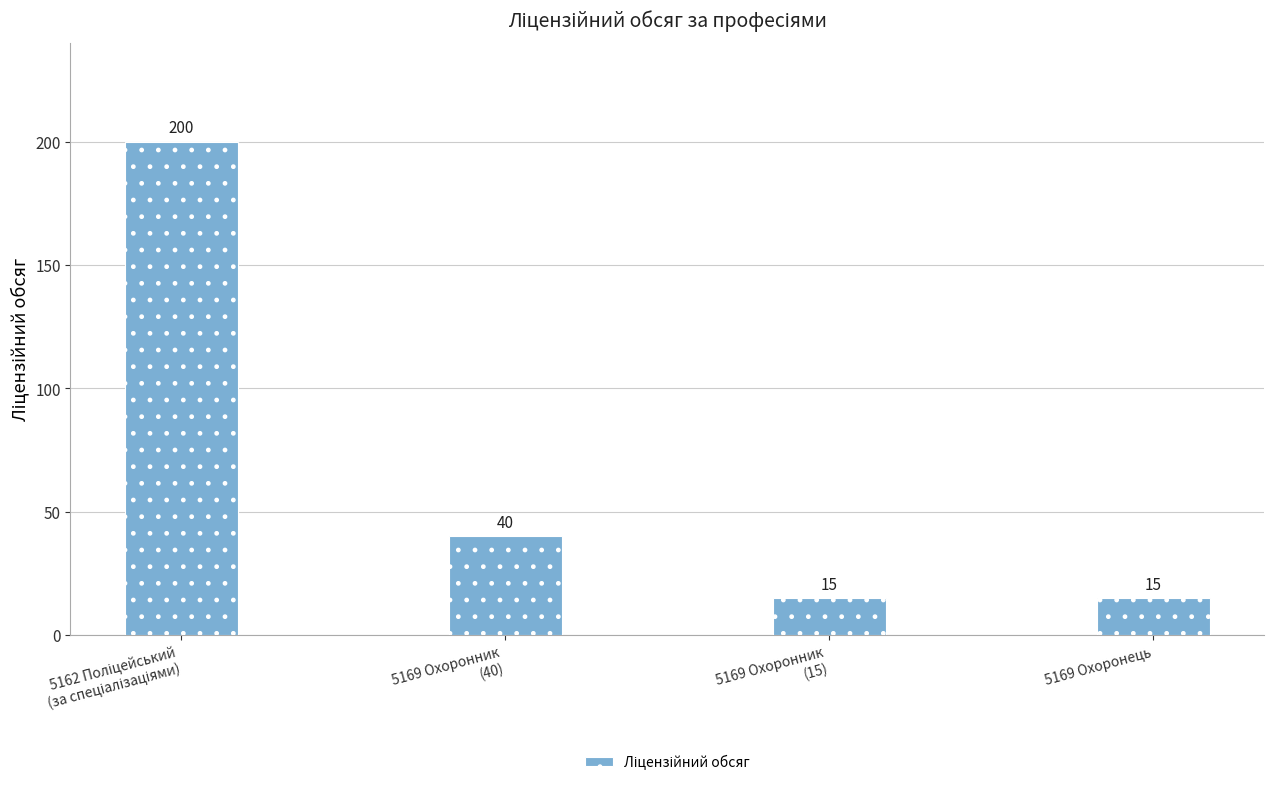

How many distinct data groups are displayed?

1